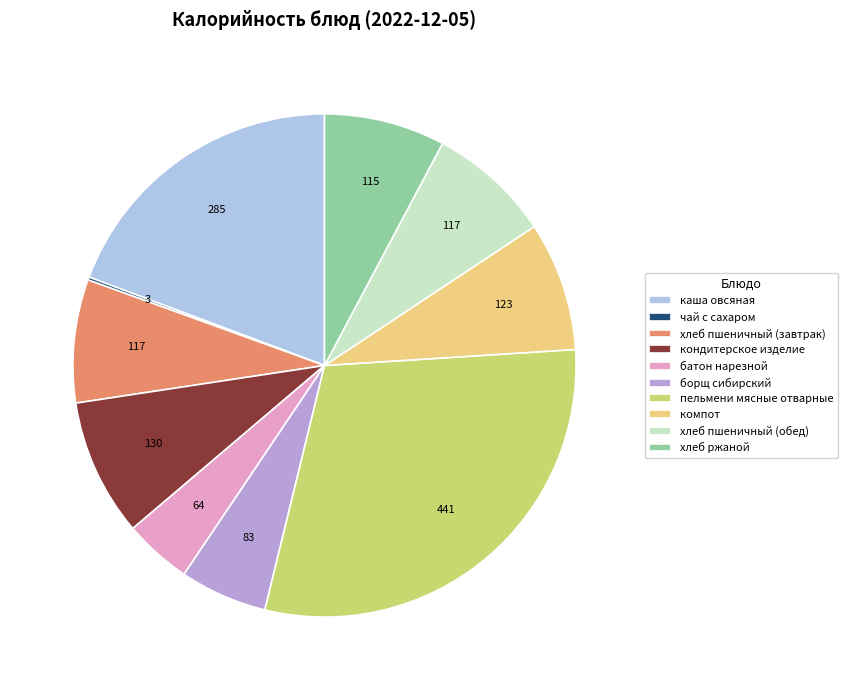

Approximately how many times larger is the value at борщ сибирский compared to хлеб пшеничный (обед)?

0.7